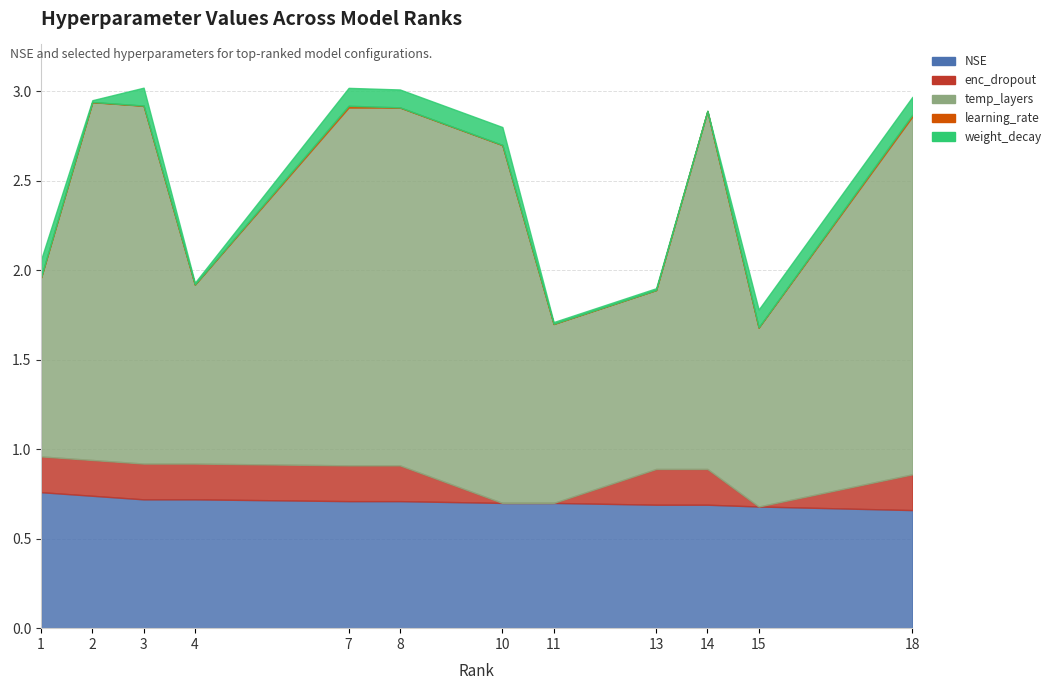

What is the approximate value of enc_dropout at 1?

0.2